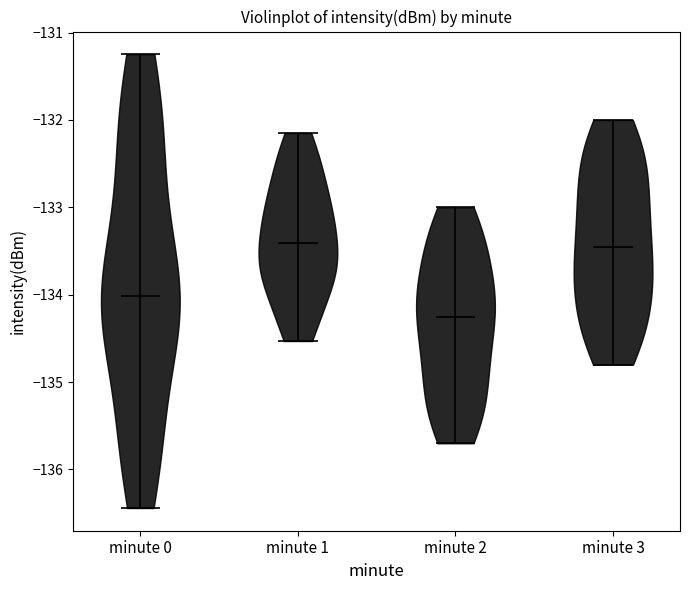

What is the highest point the violin for minute 1 reaches on the y-axis? The values are not printed on the chart, so give them approximately, as read against the axis.

-132.1